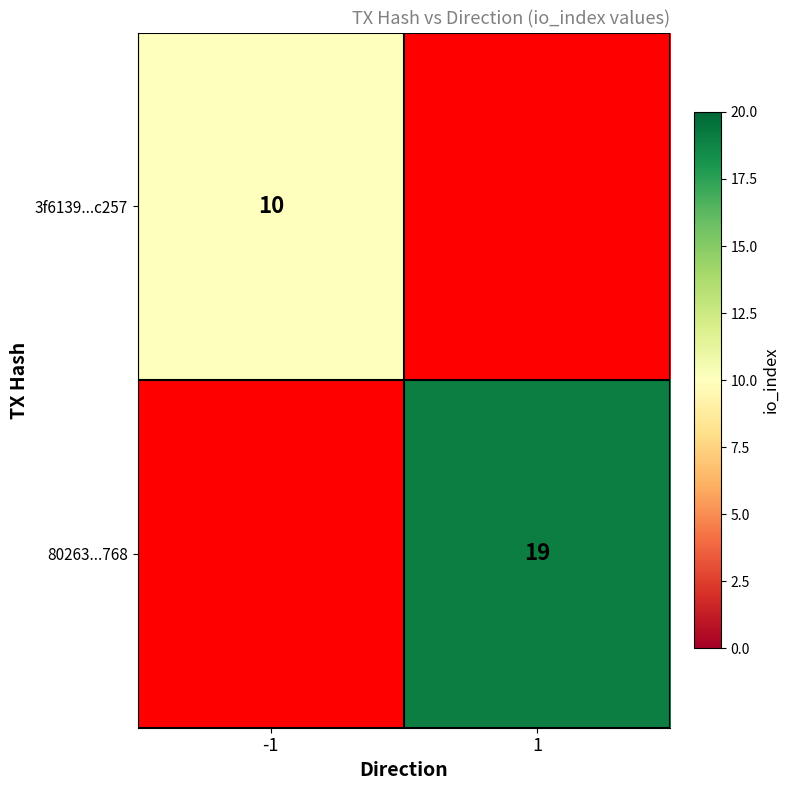

Is the value of 80263...768 at 1 greater than the value of 3f6139...c257 at -1?

Yes